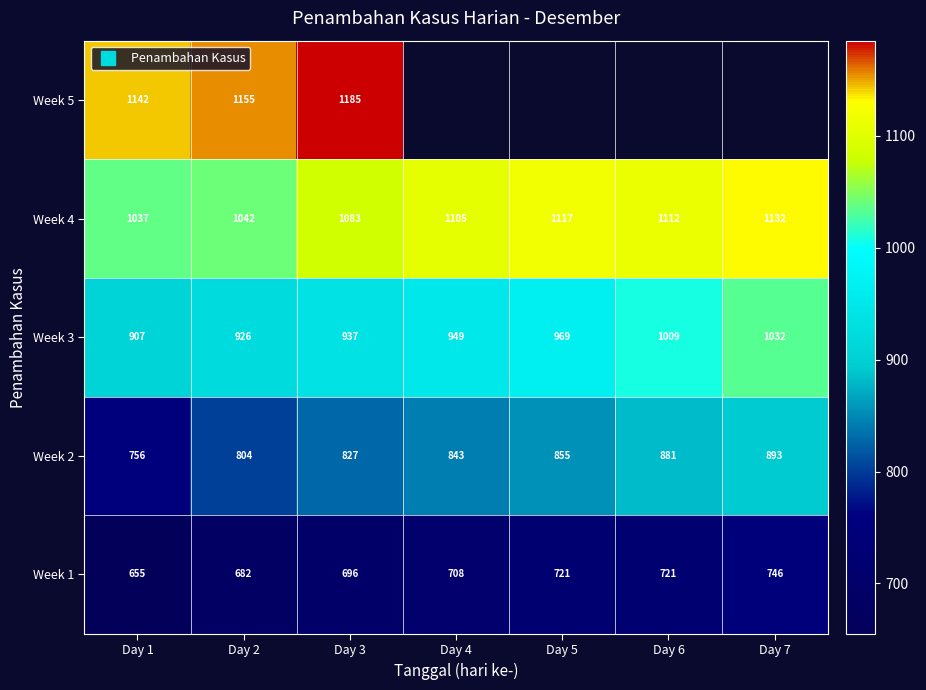

At which category does the chart reach its minimum across all series?

Day 1